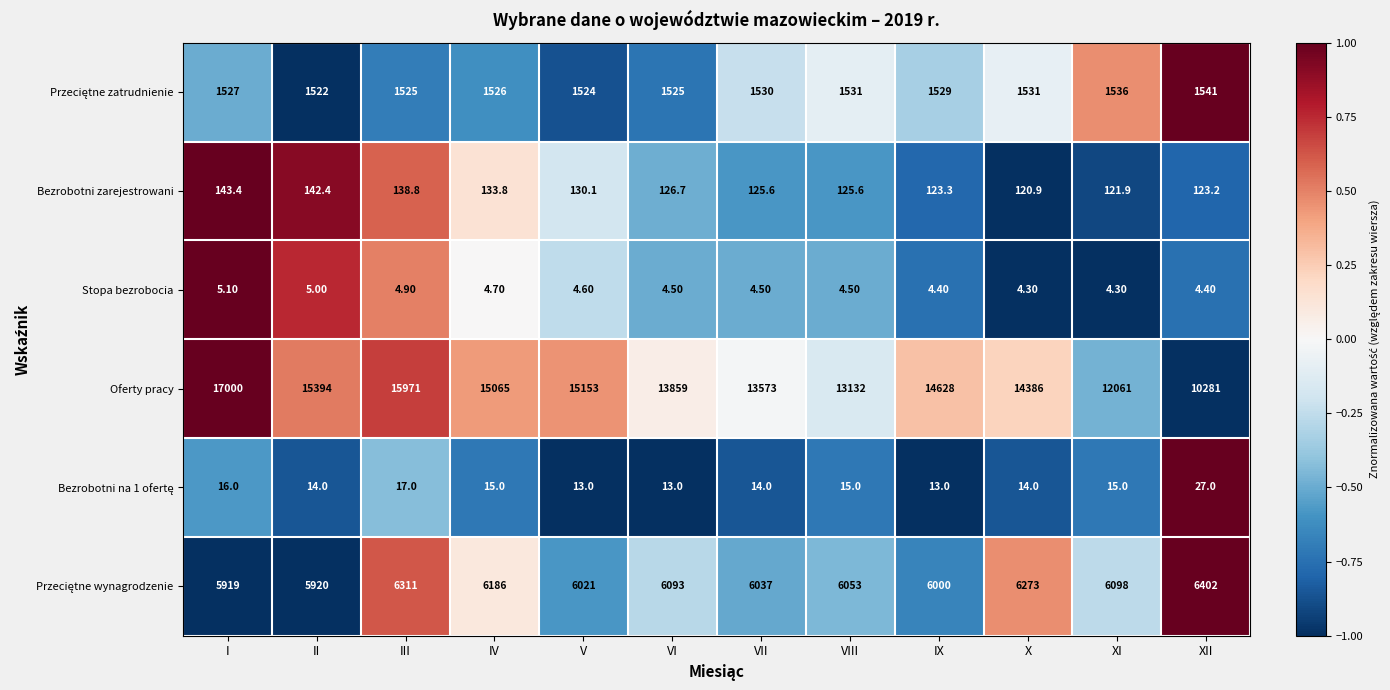

Where is Bezrobotni zarejestrowani nearest to the value 132?

IV